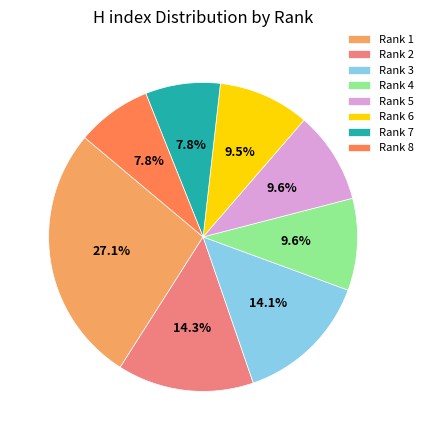

What percentage is NOT represented by Rank 2?

85.7%